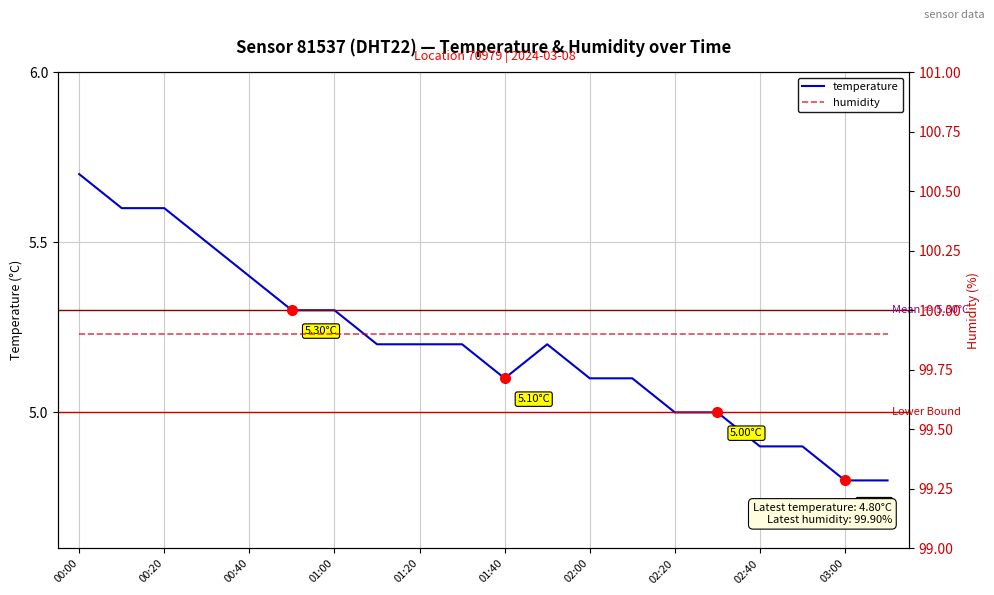

True or false: temperature and humidity intersect in this chart.

False